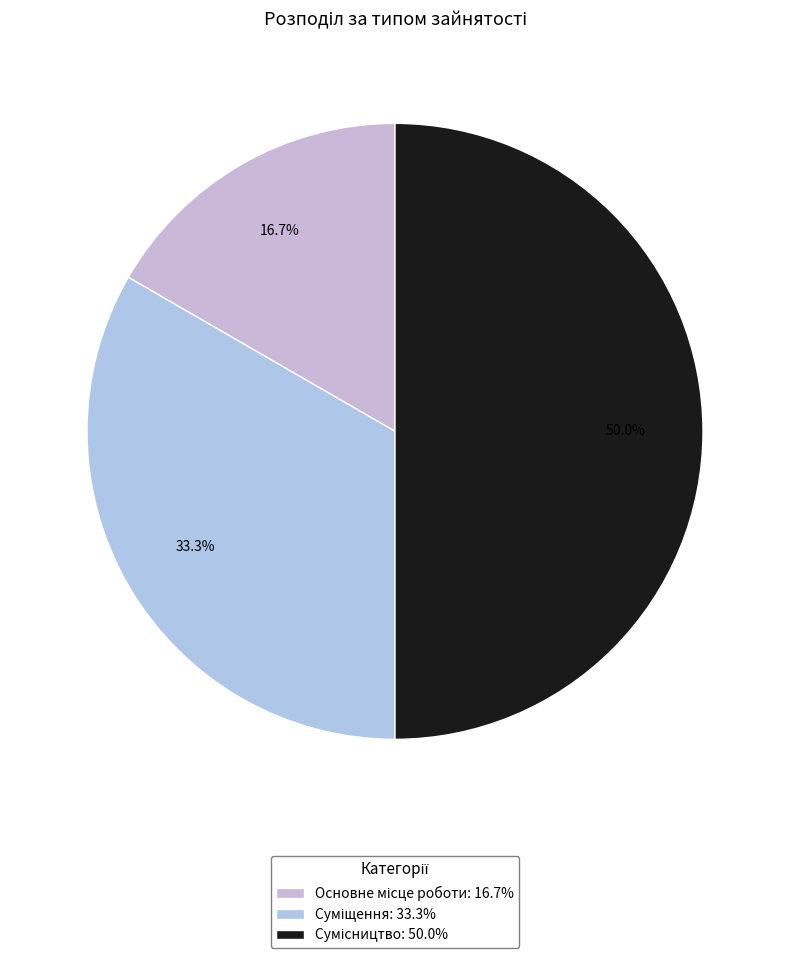

To the nearest percent, what is the difference between the largest and smallest slice percentages?

33%